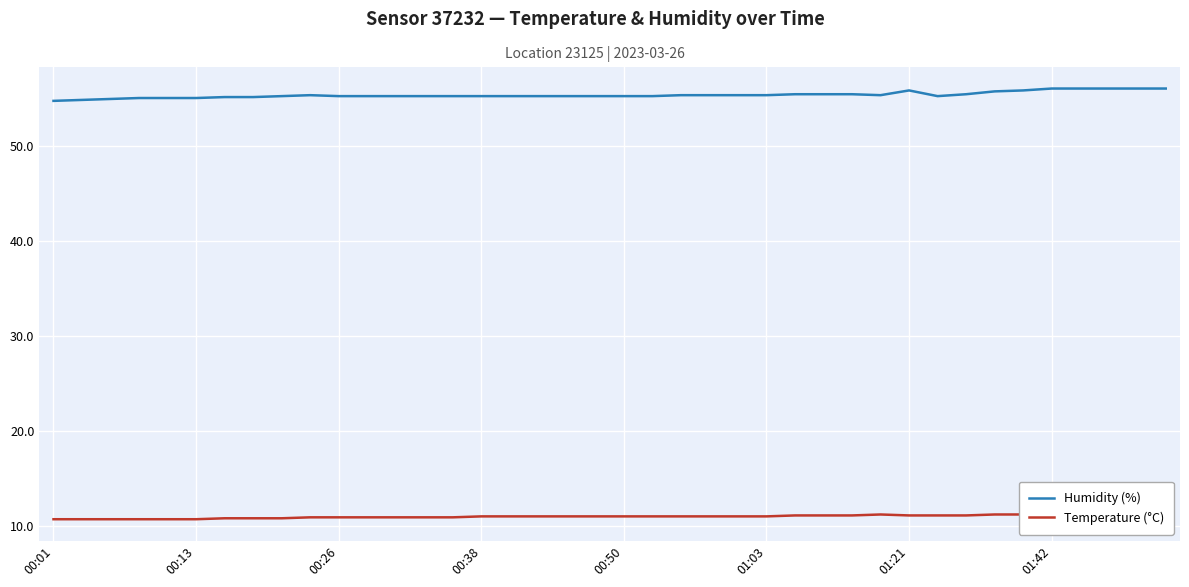

Does the chart display data point markers on the line(s)?

No